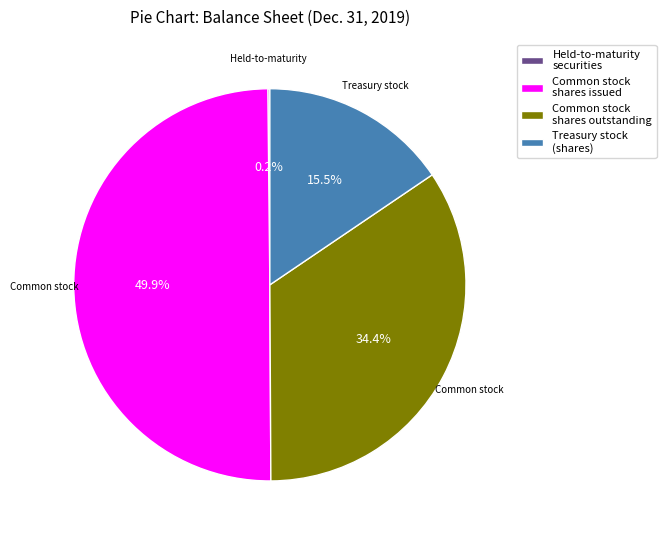

What is the largest slice in the pie chart?

Common stock shares issued